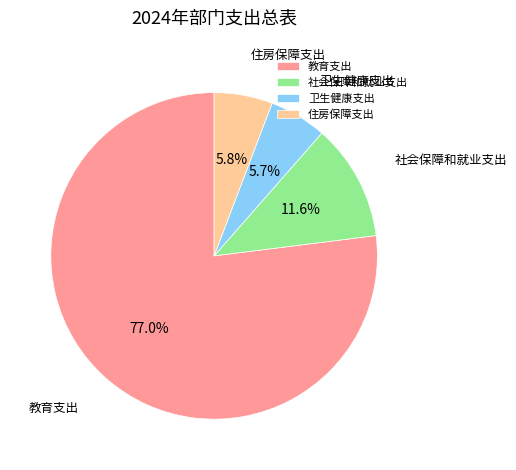

How many segments does this pie chart have?

4